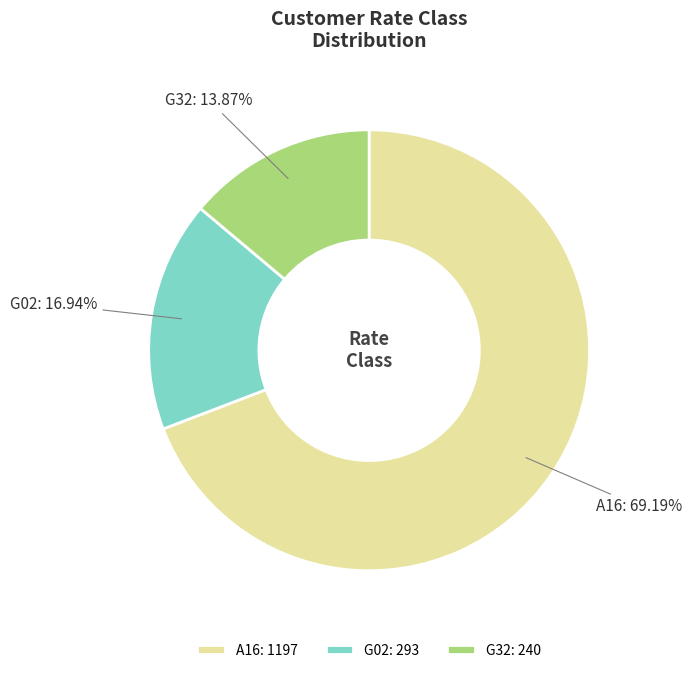

Which slice is the largest?

A16